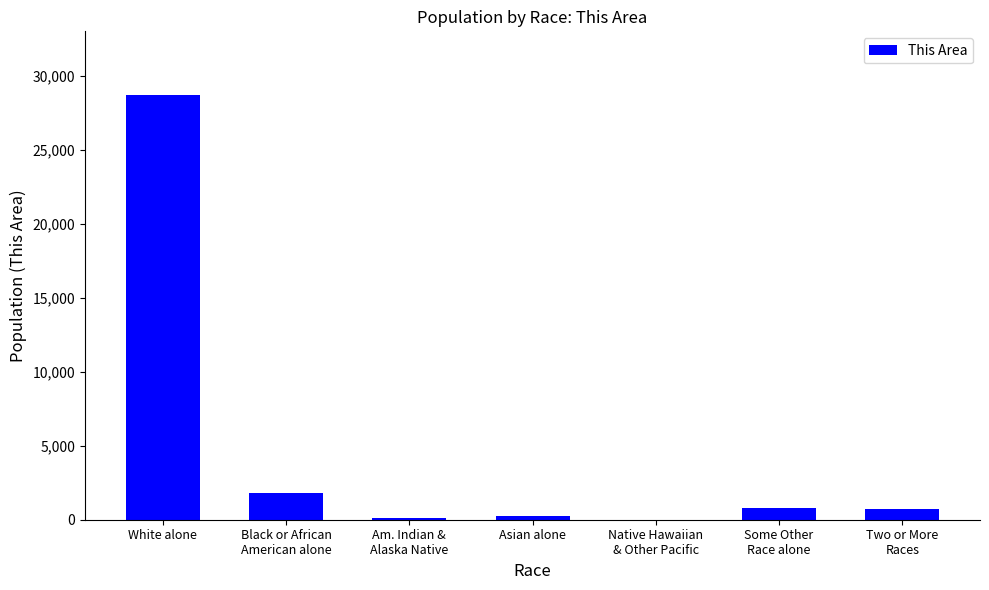

Which category has the highest value across all series?

White alone